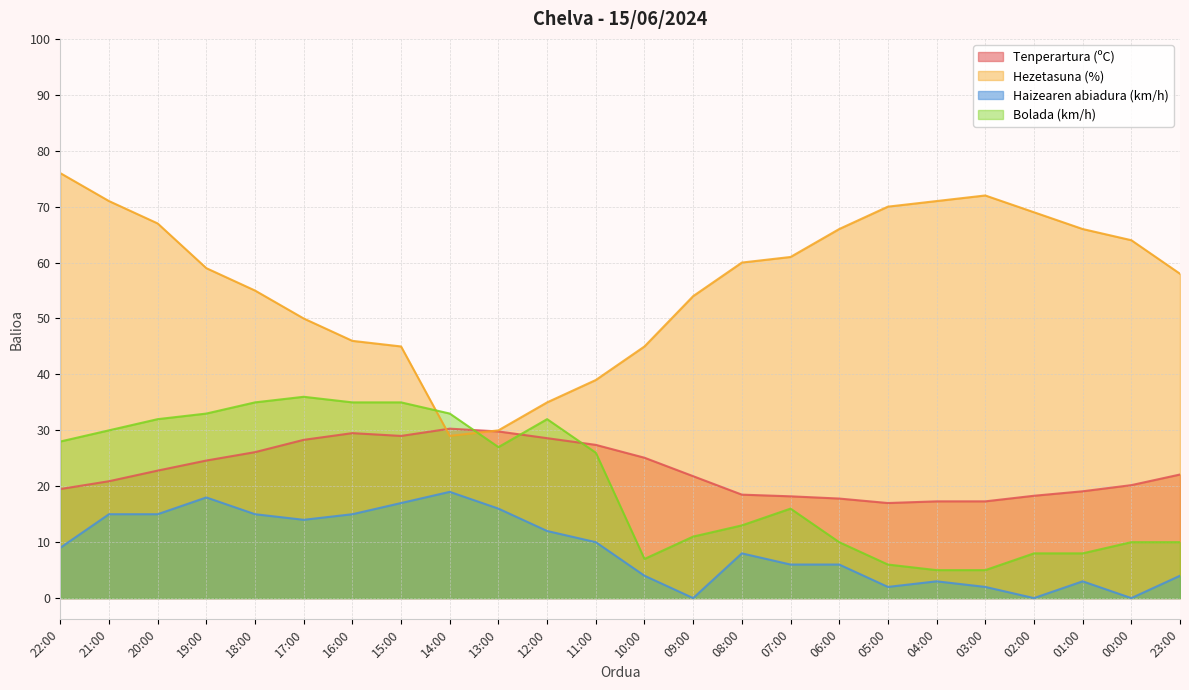

Between 10:00 and 23:00, which is larger?

10:00